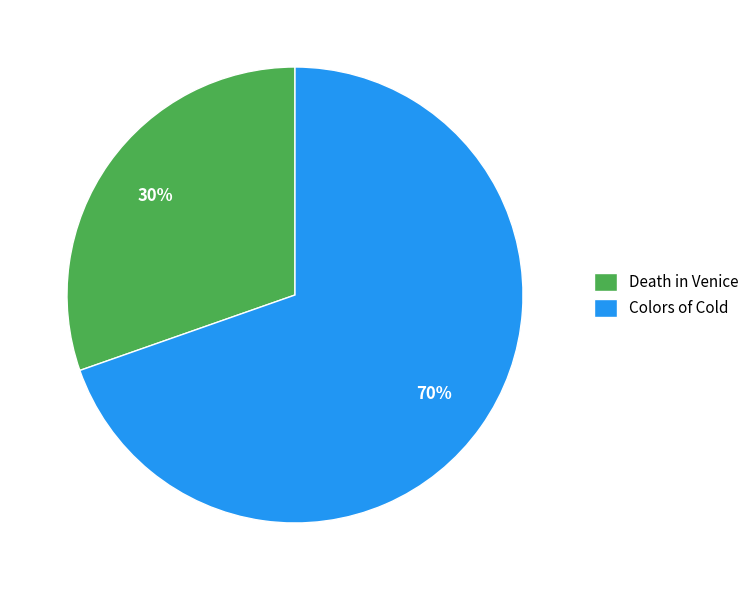

Combined, do Colors of Cold and Death in Venice account for over 50%?

Yes